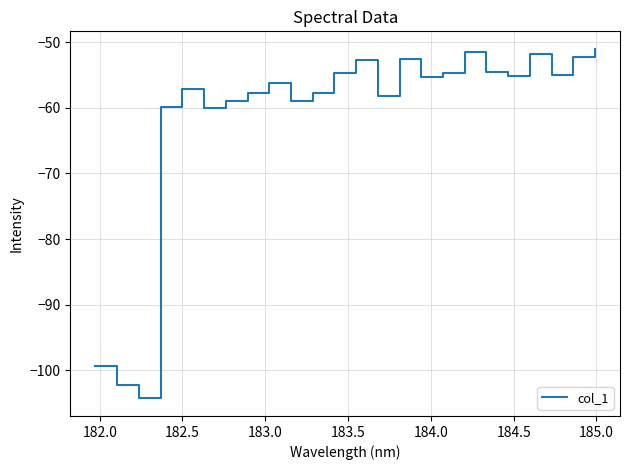

What is the maximum value shown in the chart?

-51.0